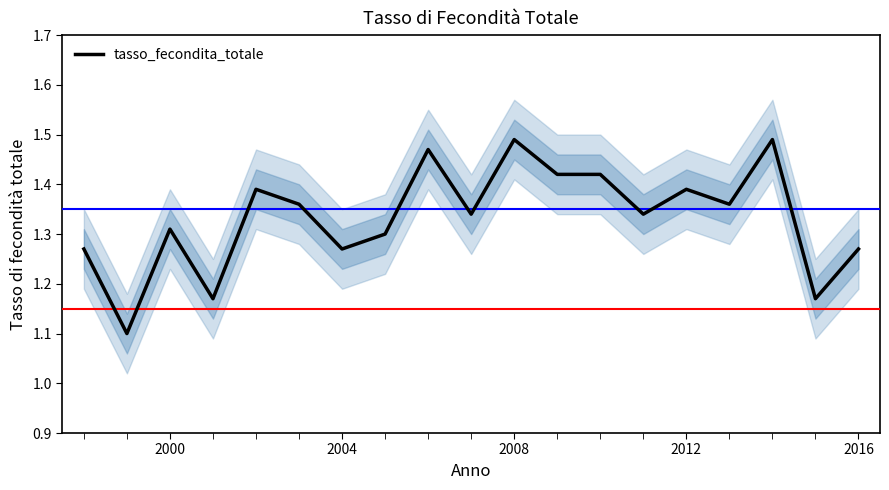

True or false: tasso_fecondita_totale has a value of 0.7 at 2004.

False